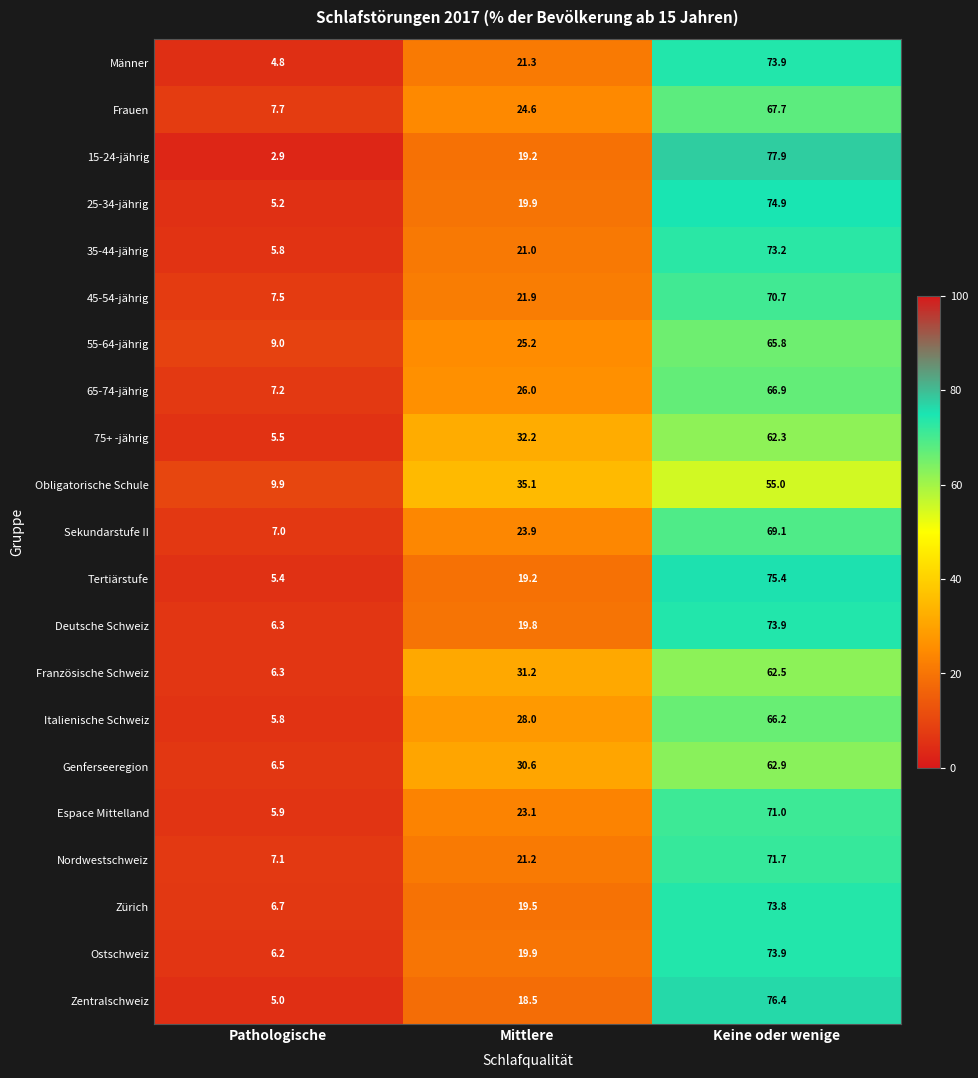

Rank the categories by Nordwestschweiz value from highest to lowest.

Keine oder wenige, Mittlere, Pathologische